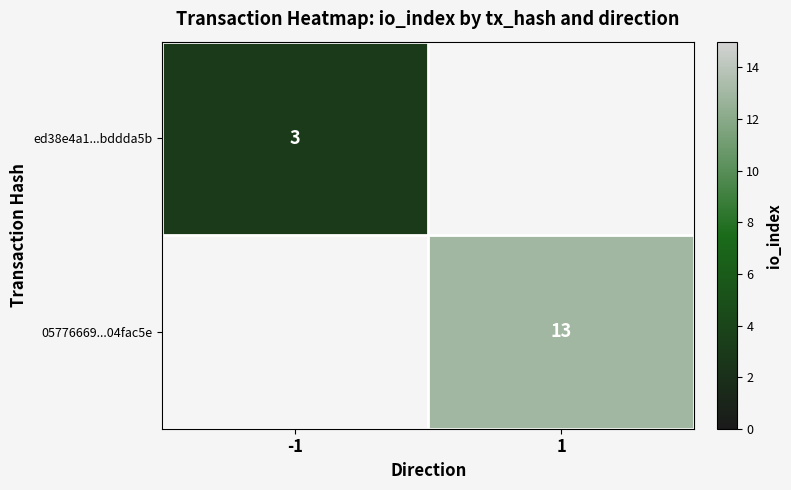

What is the smallest value displayed?

3.0